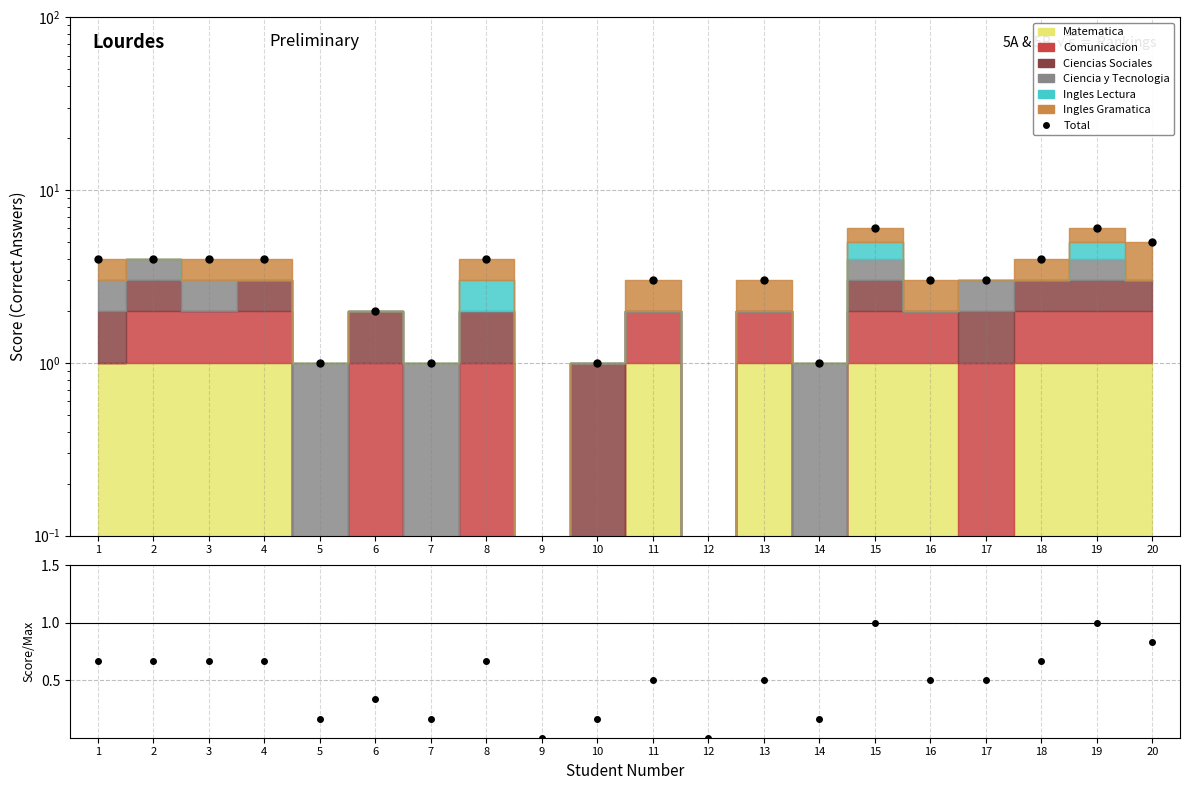

The value at 10 is 1.5. True or false?

False